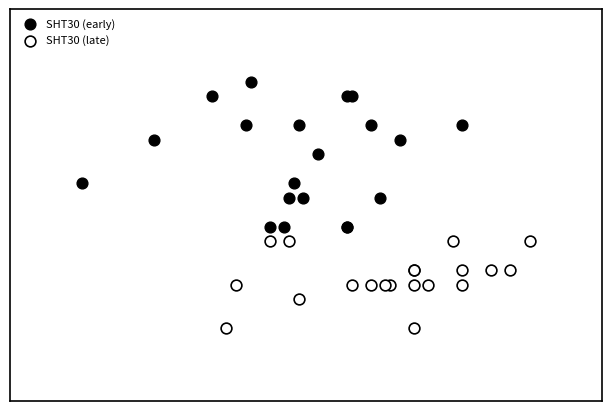

Which series reaches the maximum Y coordinate?

SHT30 (early)